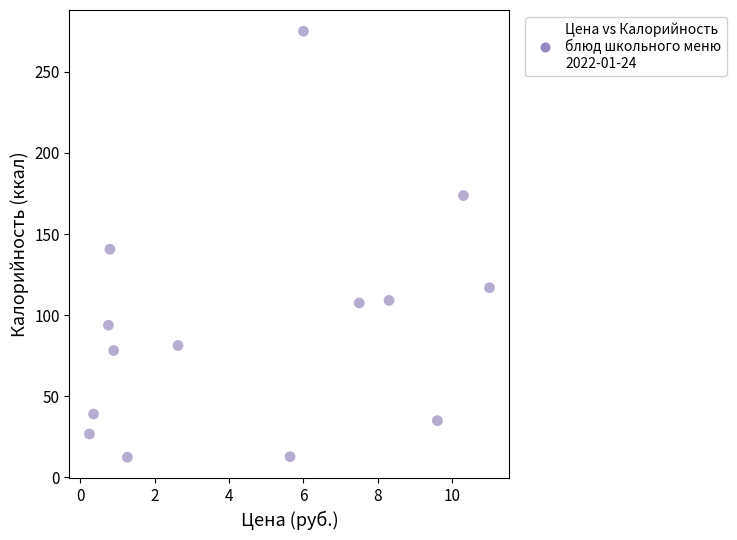

What is the range of Y values (max minus min)?

262.4